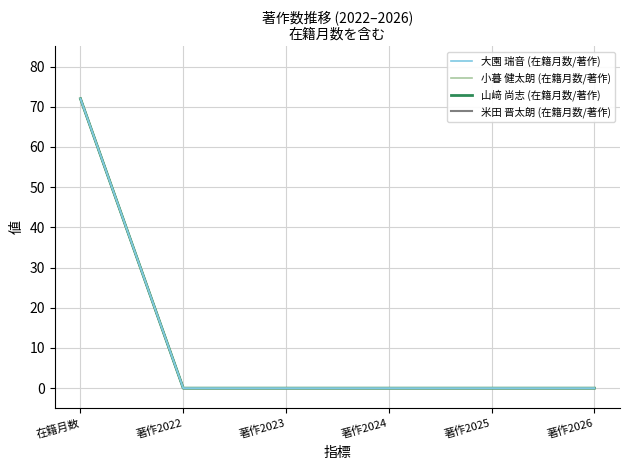

At which label is 米田 晋太朗 (在籍月数/著作) closest to 36?

在籍月数